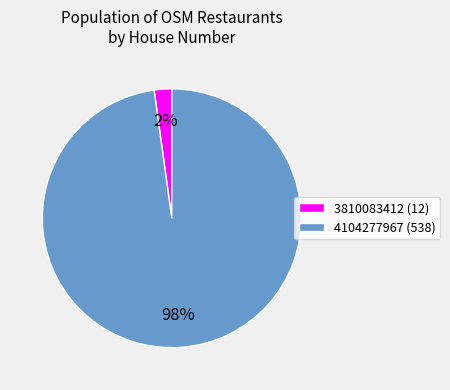

Is 3810083412 (12) the majority of the pie?

No